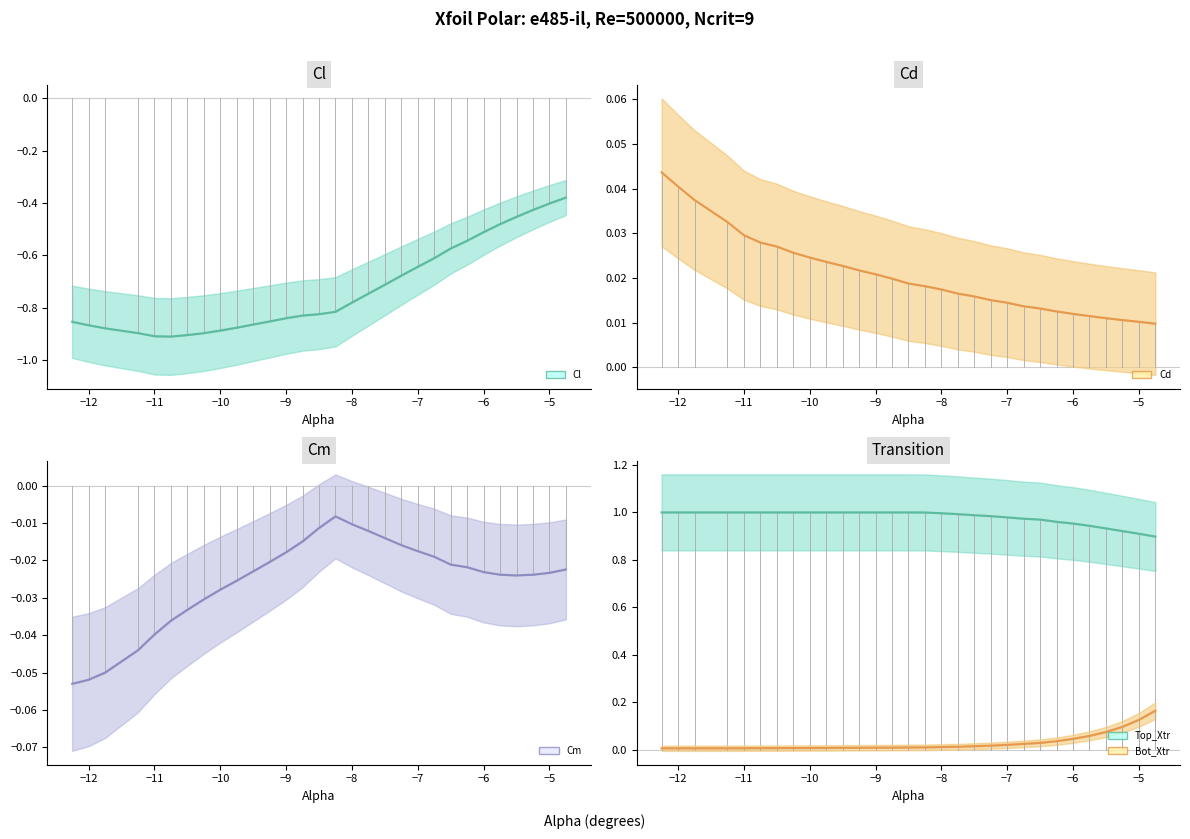

What is the sum of all Top_Xtr values?

29.4